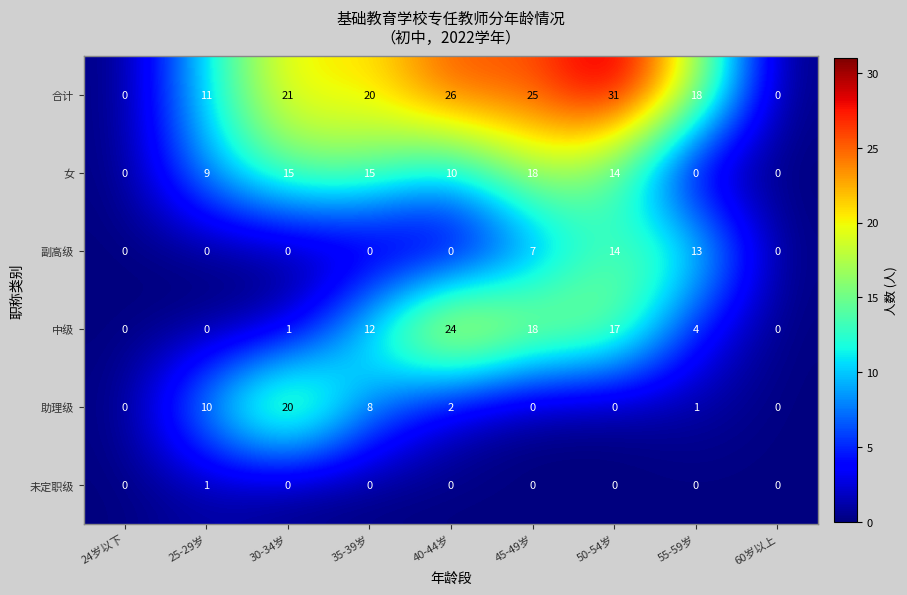

Rank the series by their maximum value, from highest to lowest.

合计, 中级, 助理级, 女, 副高级, 未定职级